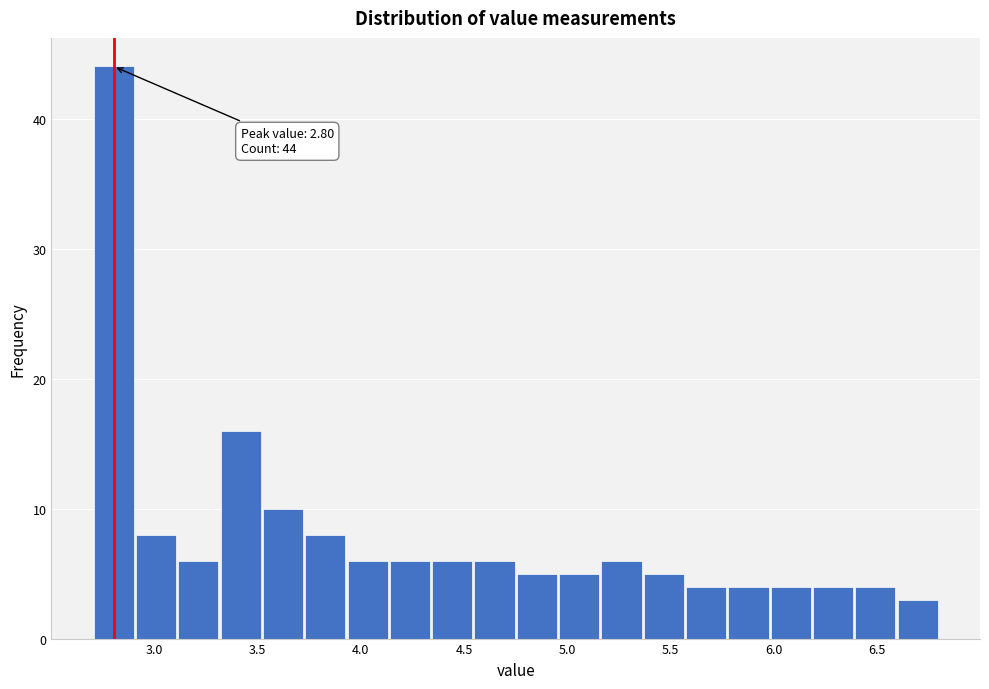

Over which range of the x-axis is the bar tallest?

2.700 to 2.905